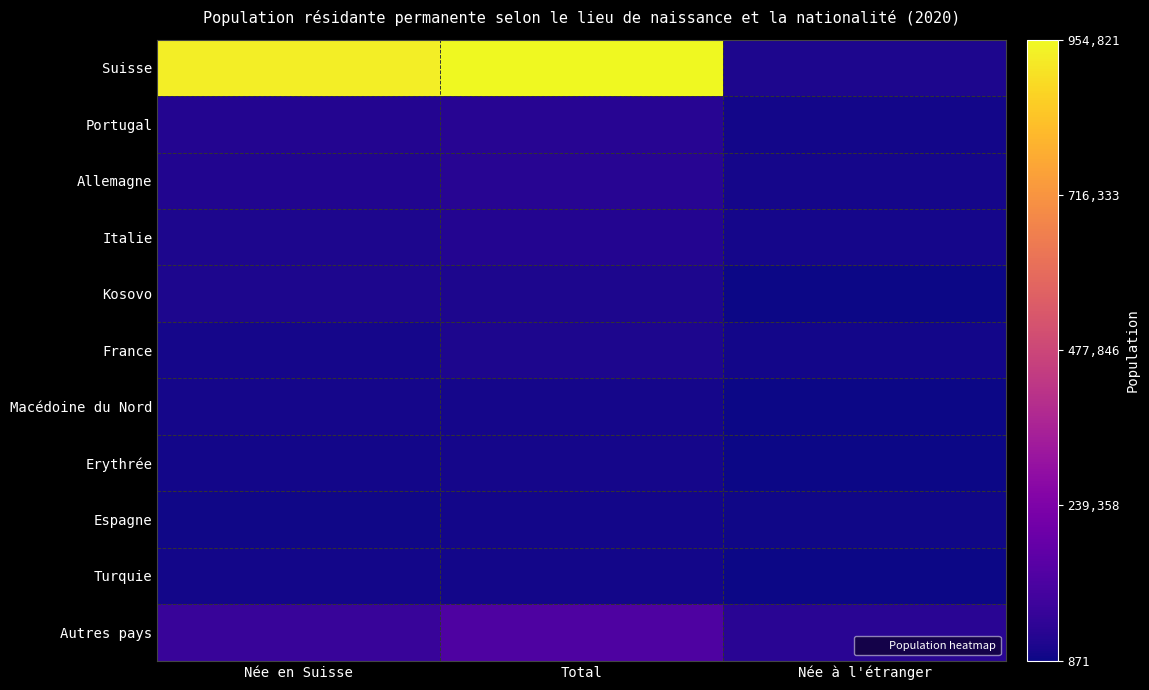

What is the minimum value shown in the chart?

871